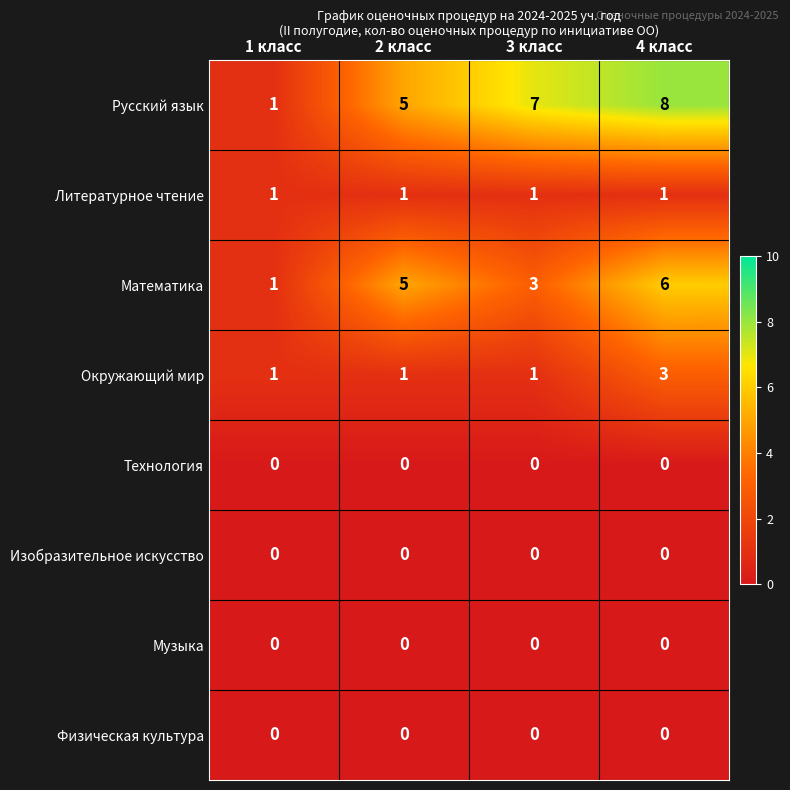

Count the number of data series in this chart.

8